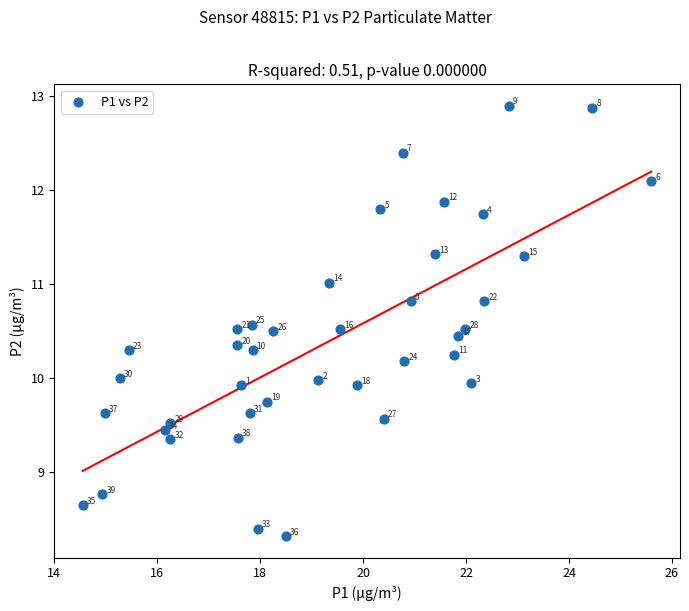

What Y value in the scatter plot is closest to 10?

10.0